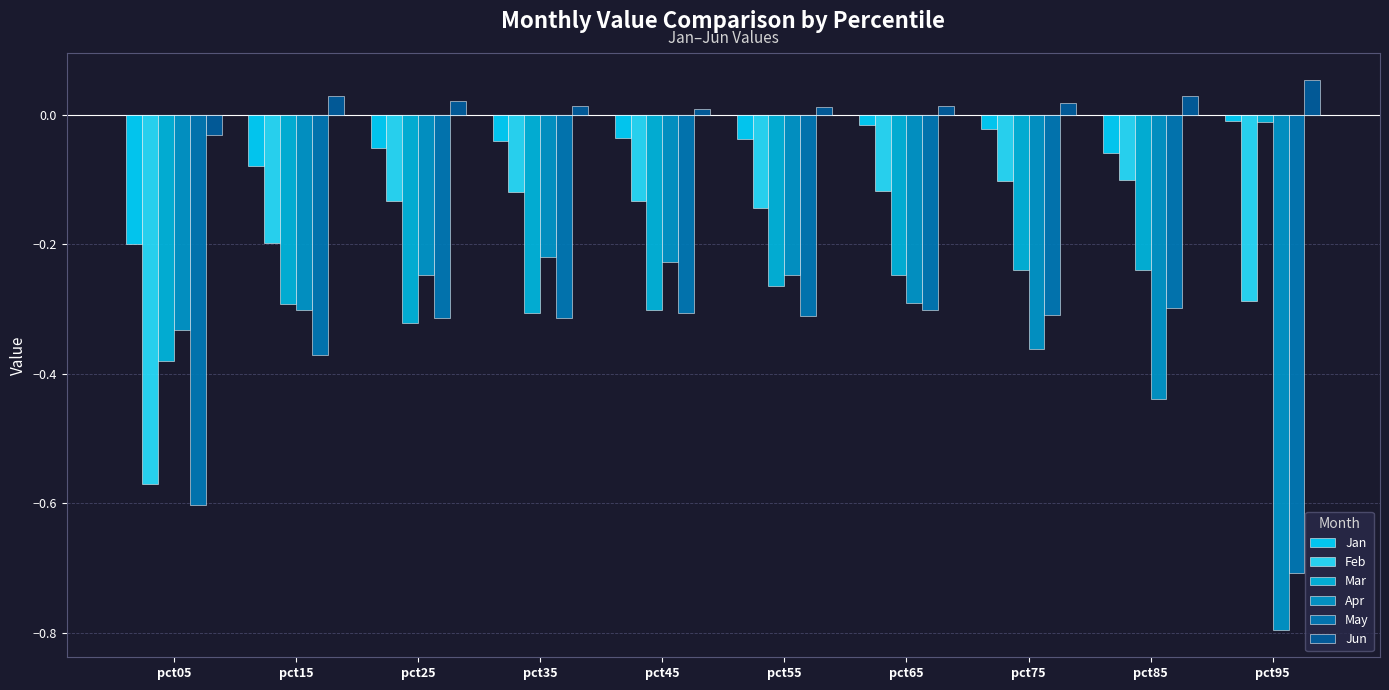

At how many categories does at least one series exceed 0?

9